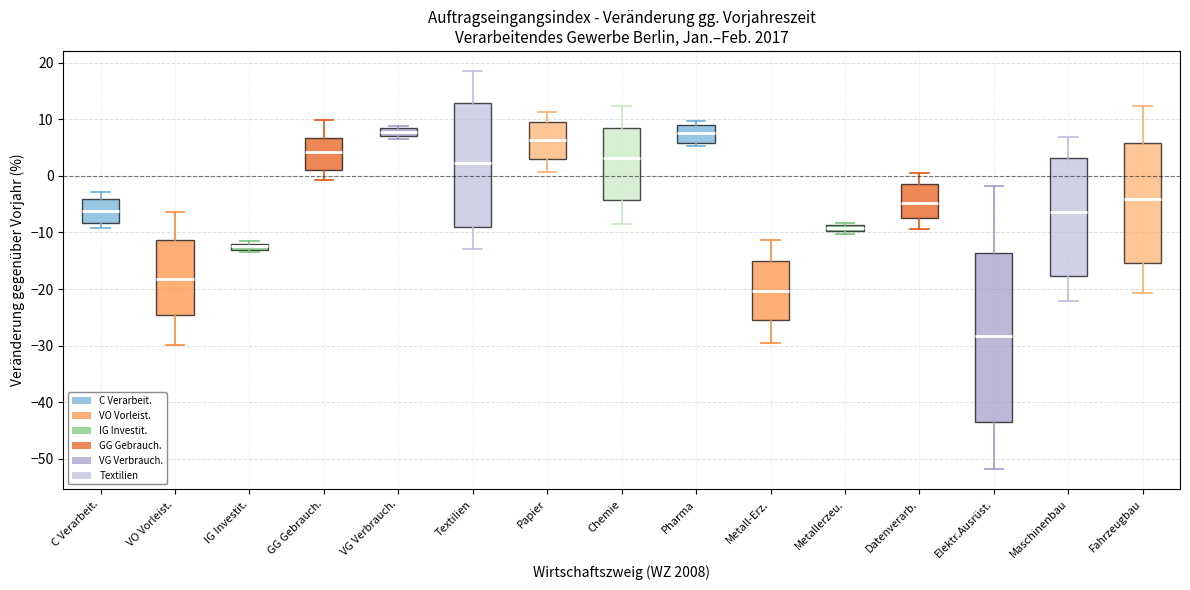

Where does the lower whisker of the box for Papier end on the y-axis? The values are not printed on the chart, so give them approximately, as read against the axis.

1